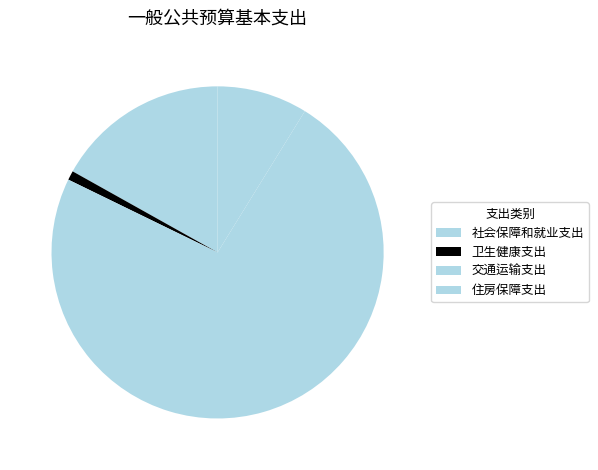

Approximately how many times larger is the value at 卫生健康支出 compared to 住房保障支出?

0.1